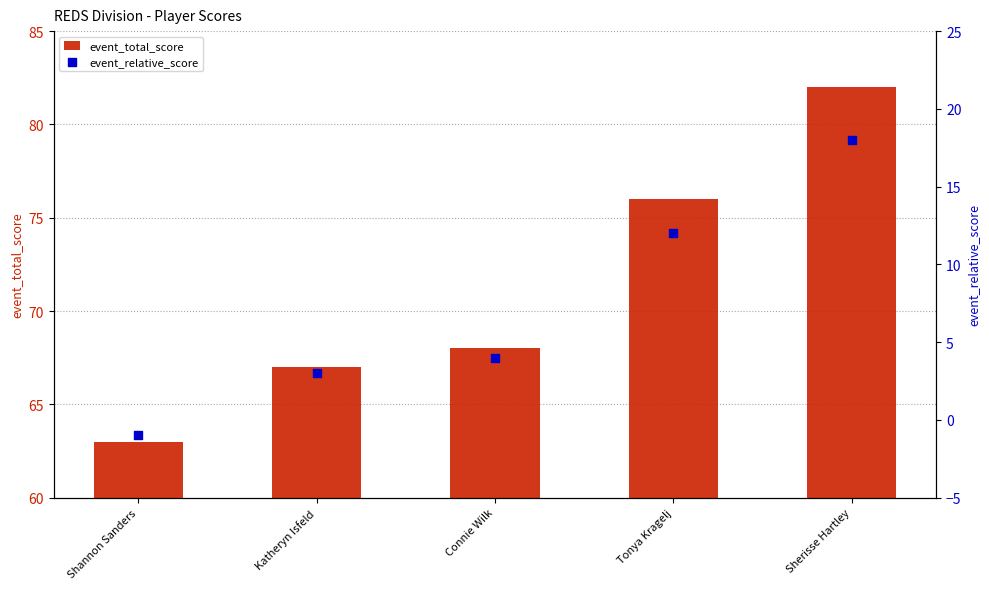

Is the value of event_relative_score at Connie Wilk greater than the value of event_total_score at Katheryn Isfeld?

No